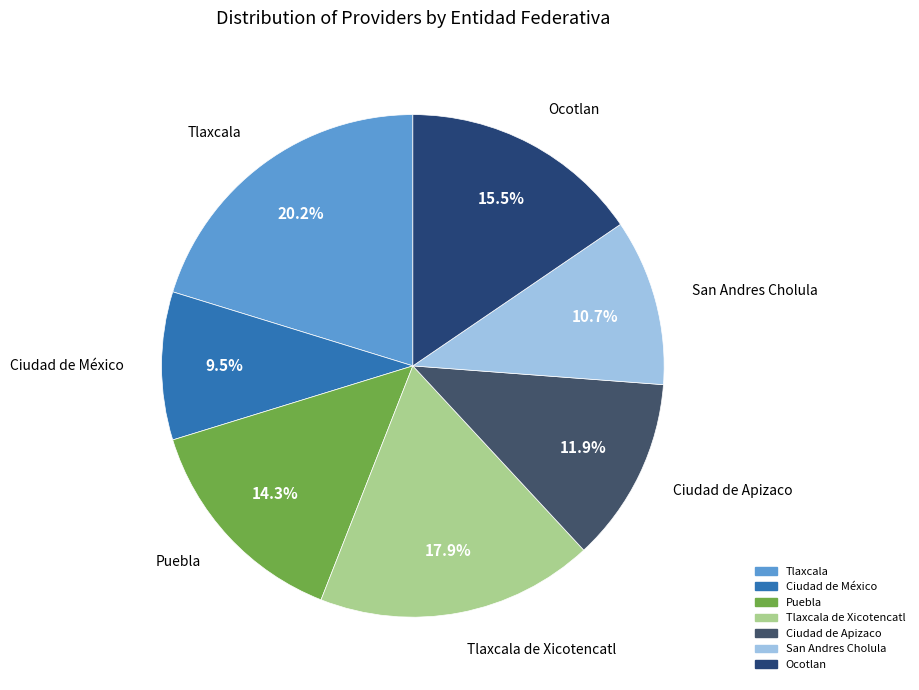

How many slices are in this pie chart?

7